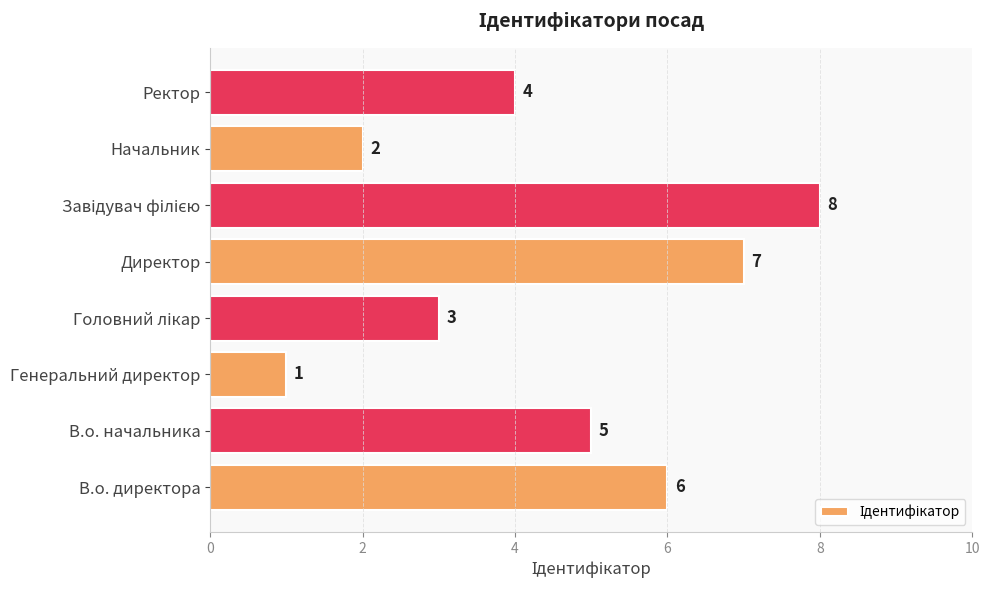

Does the chart contain any negative values?

No